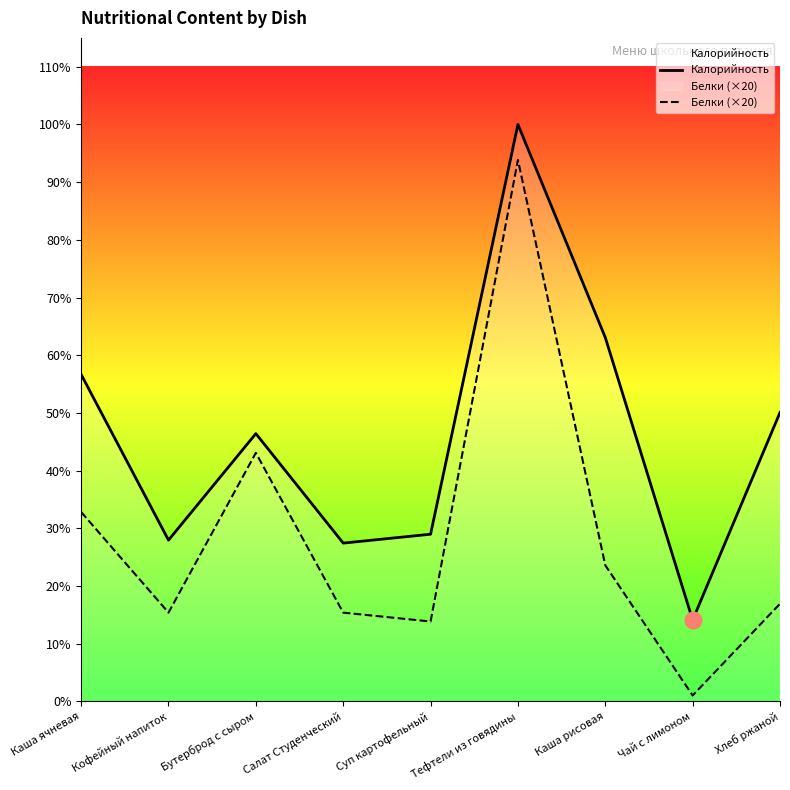

At which category is the sum across all series the highest?

Тефтели из говядины